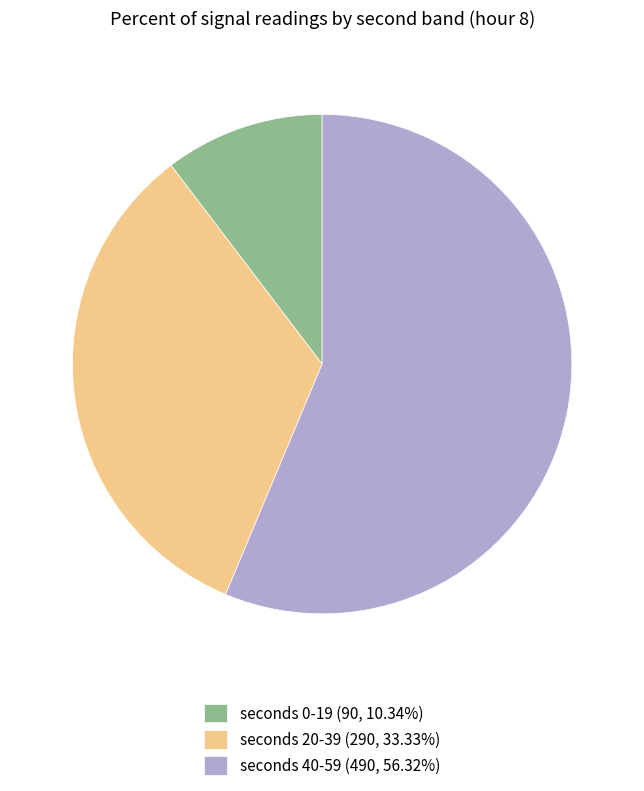

Is seconds 20-39 (290, 33.33%) the majority of the pie?

No